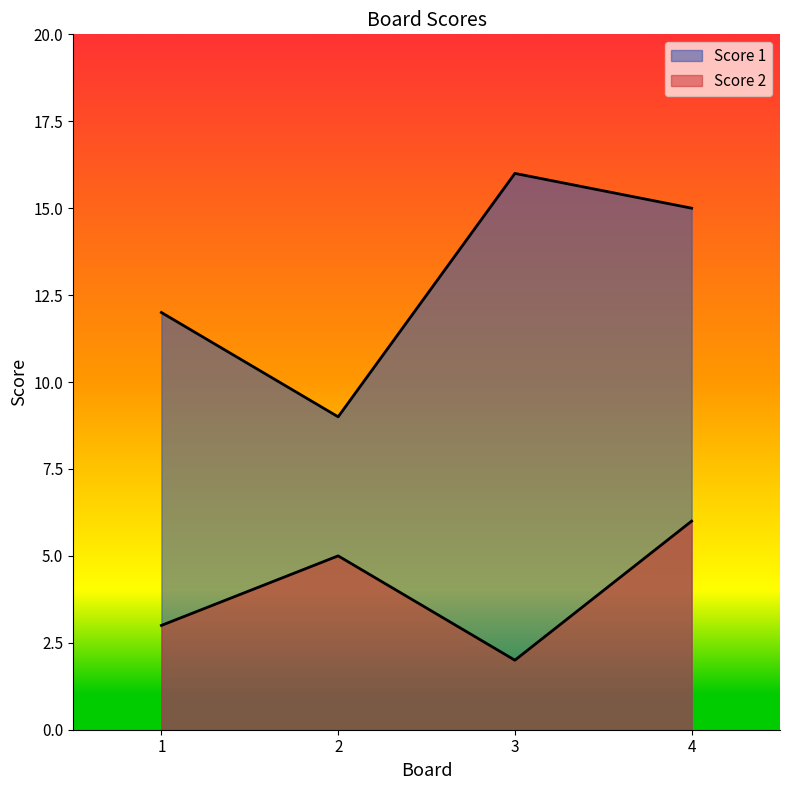

Which has a higher value, 1 or 4?

4